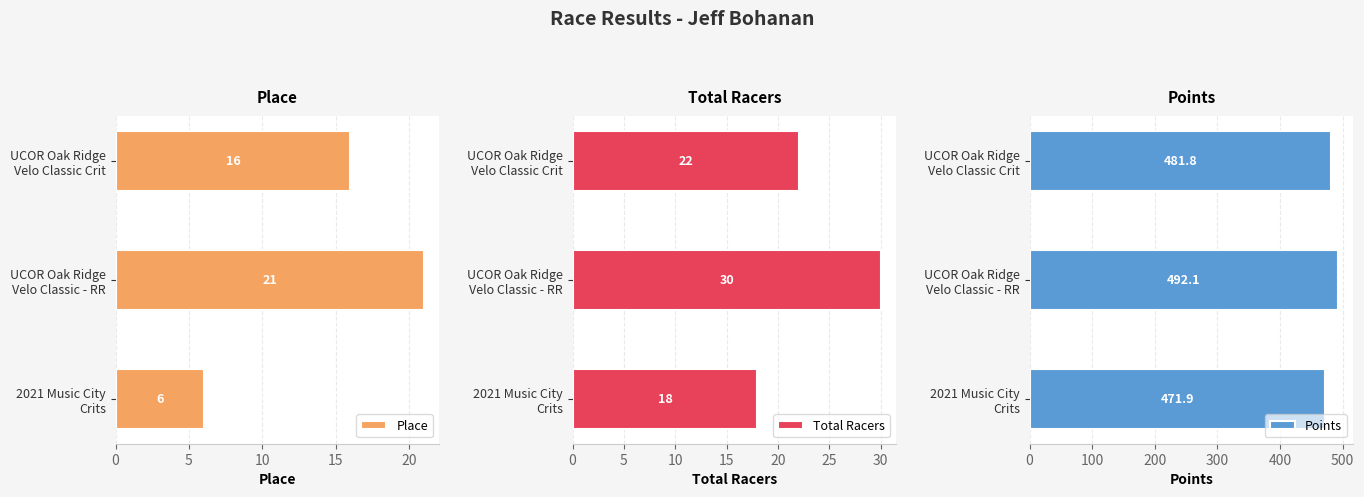

How many categories are shown in the chart?

3